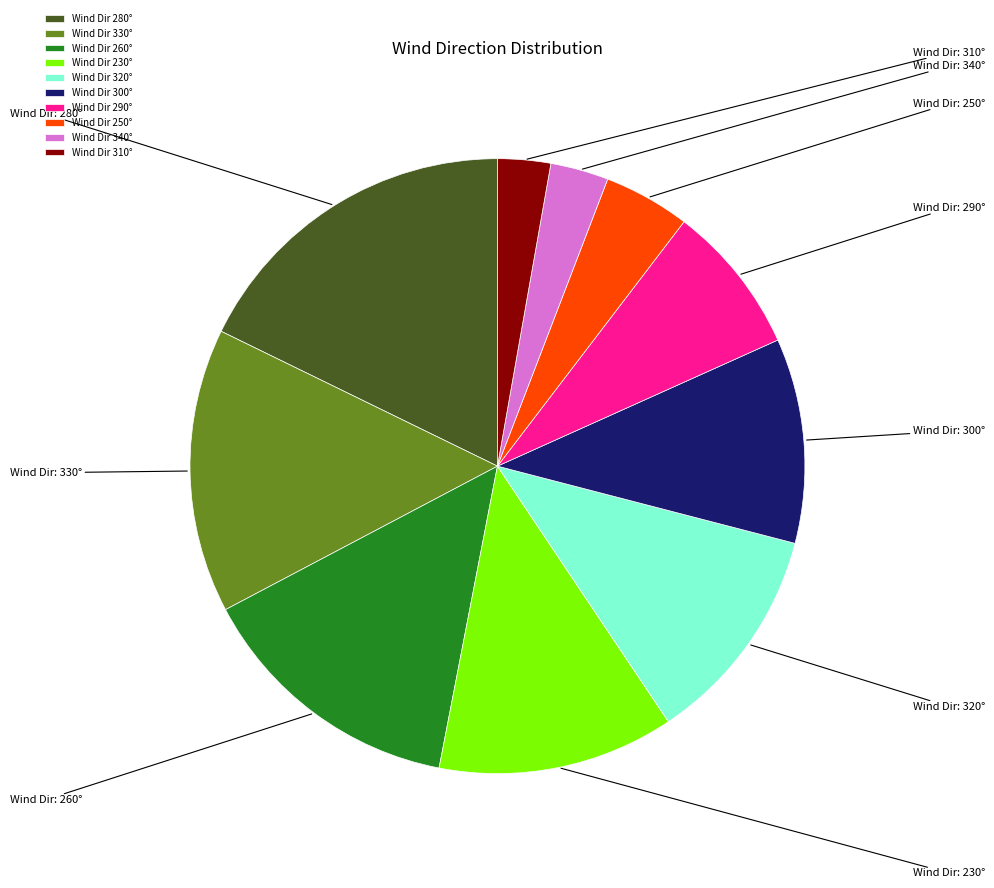

True or false: Wind Dir 320° accounts for 4% of the total.

False